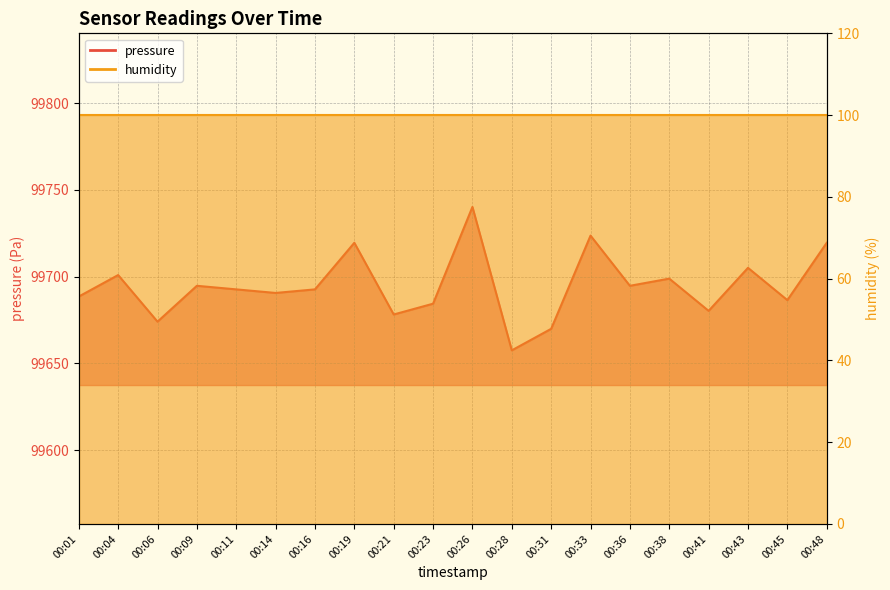

At which category does the data reach its first local valley?

00:06